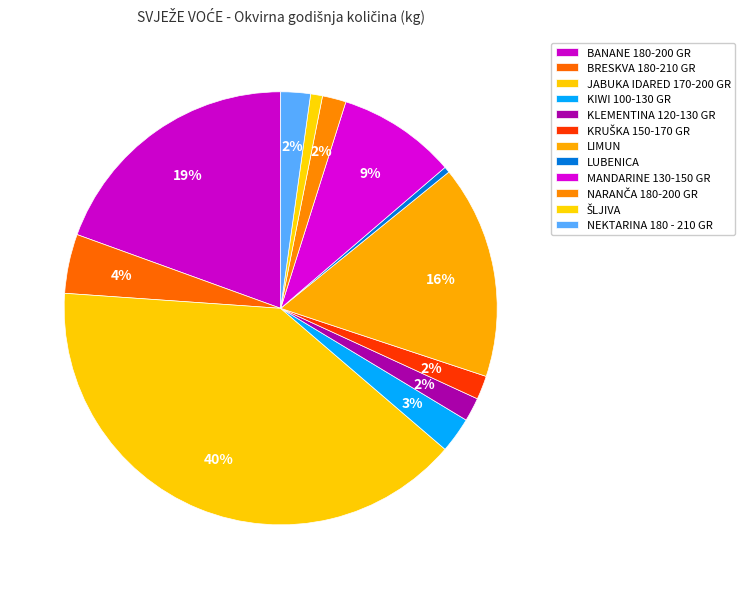

Is there a majority slice in this chart?

No